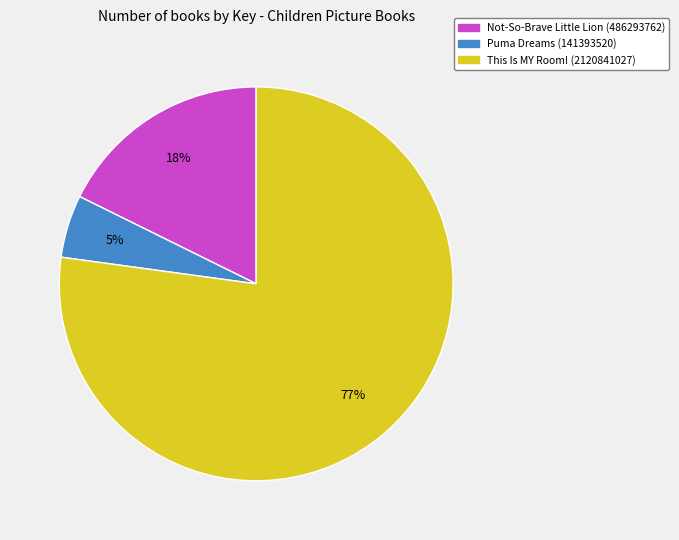

Is Not-So-Brave Little Lion (486293762) the majority of the pie?

No